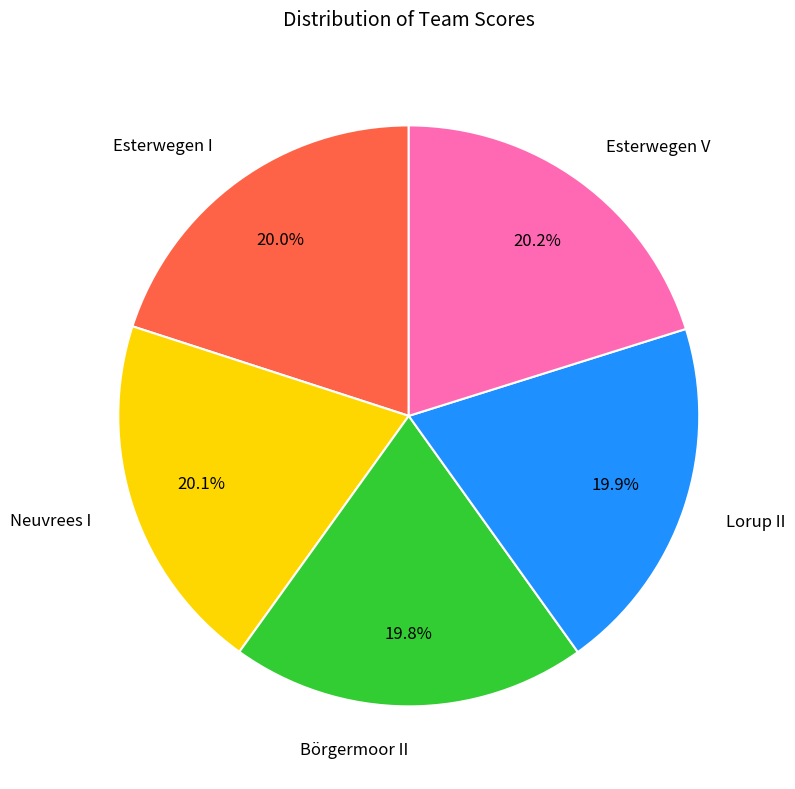

To the nearest percent, what is the combined percentage of Lorup II and Esterwegen V?

40%